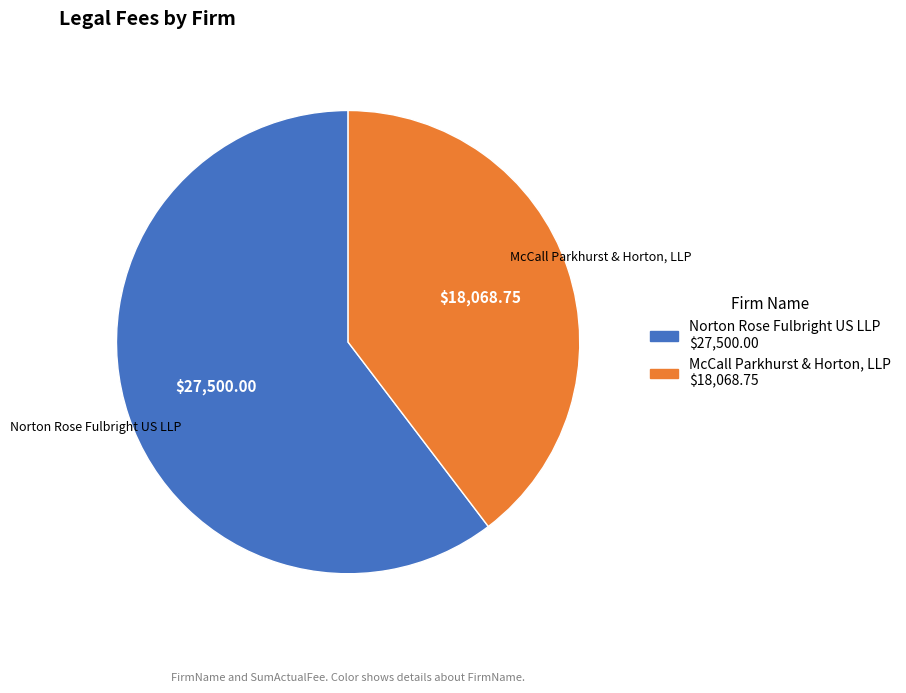

Count the number of slices in the pie.

2